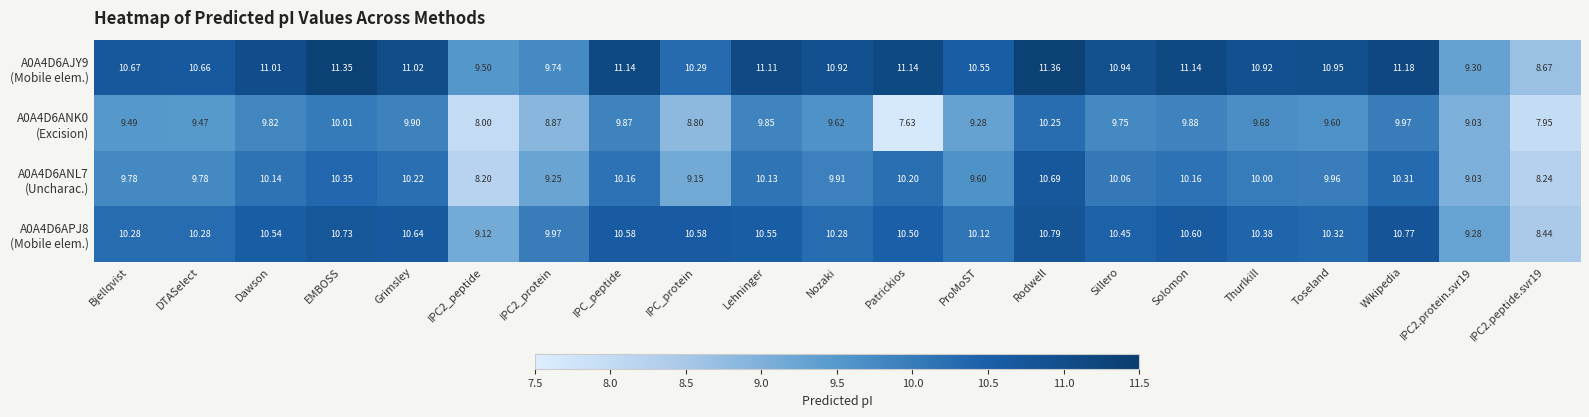

At which category is the sum across all series the highest?

Rodwell